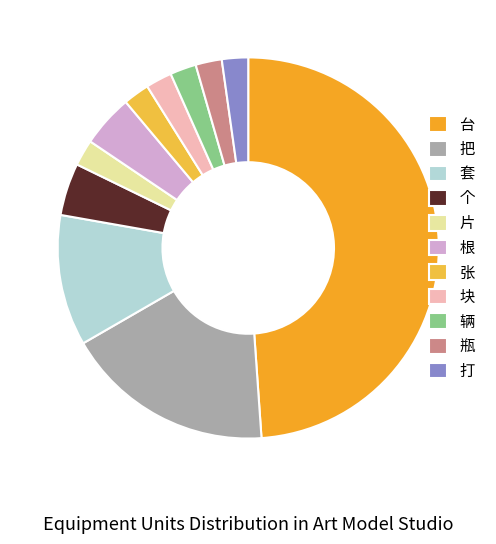

Is it true that 套 is 11% of the pie?

True